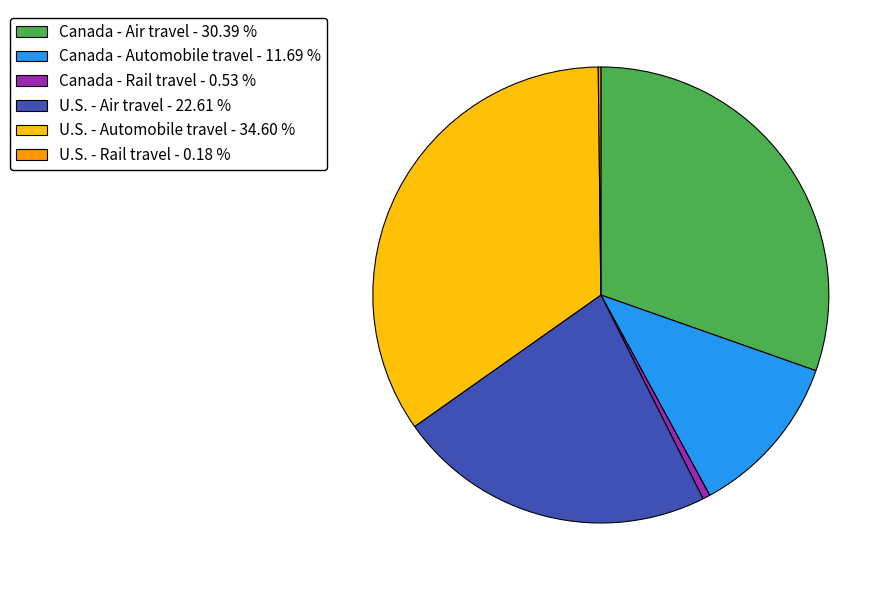

What is the largest slice in the pie chart?

U.S. - Automobile travel